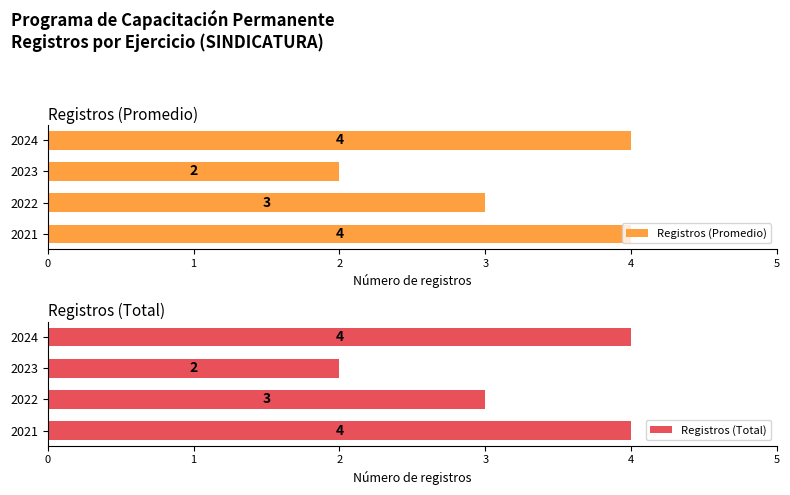

Read the Registros (Promedio) value at 2024.

4